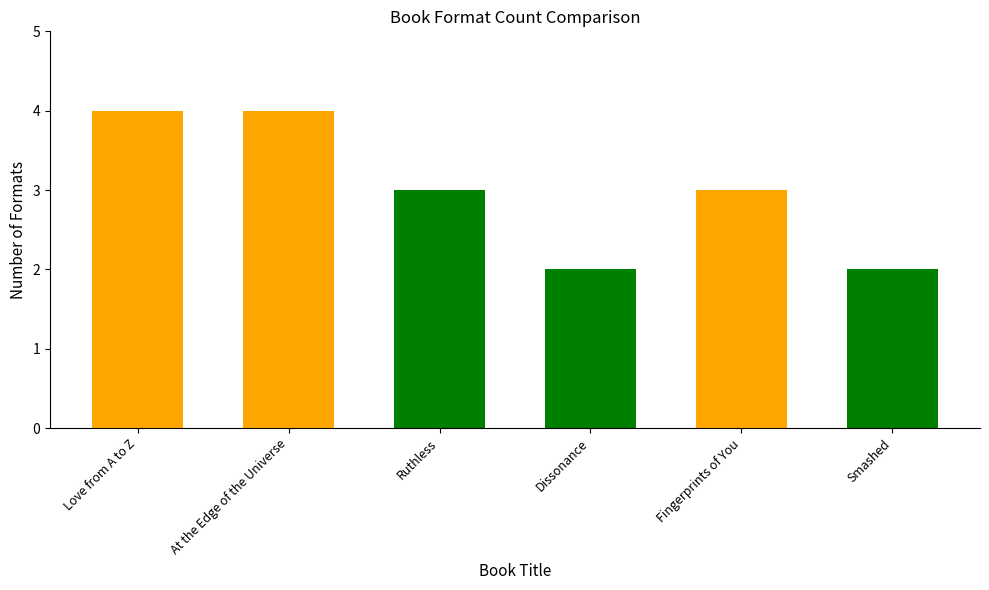

What is the ratio of the value at Ruthless to the value at Love from A to Z?

0.8